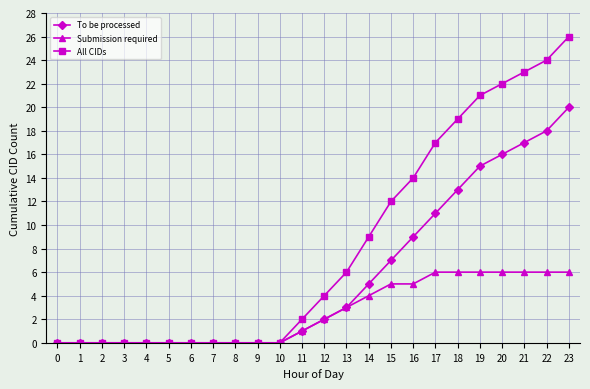

Which series has the widest spread of values?

All CIDs